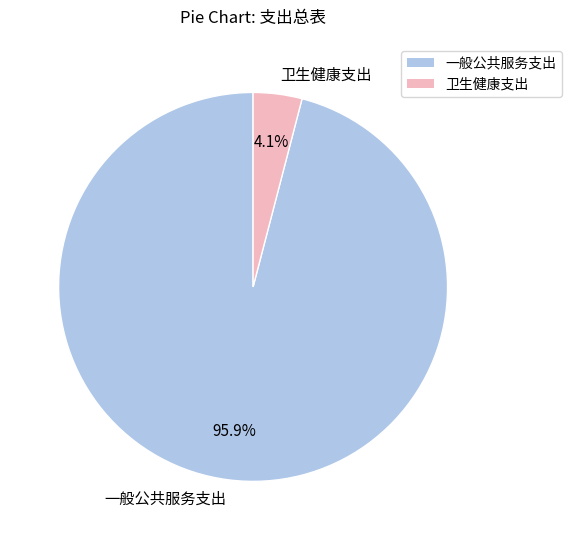

Is there a majority slice in this chart?

Yes